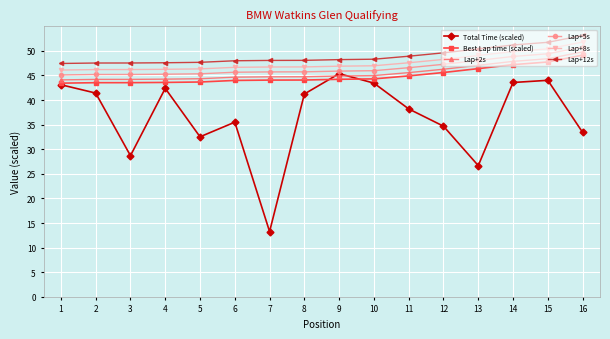

The value of Lap+12s at 12 is 28.4. True or false?

False